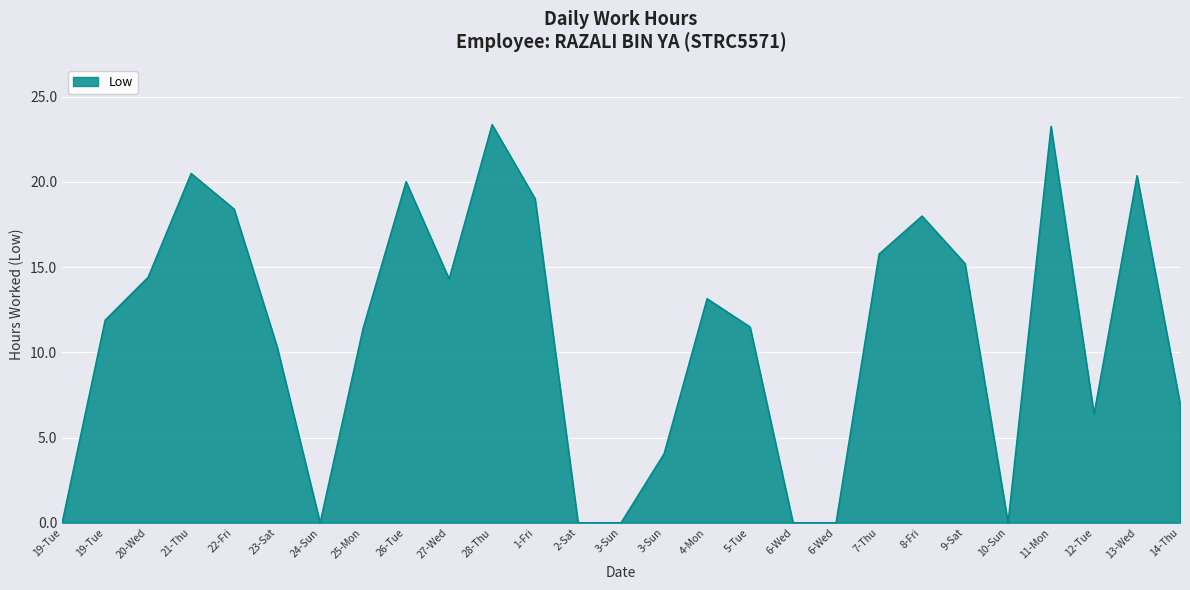

What is the maximum value shown in the chart?

23.4